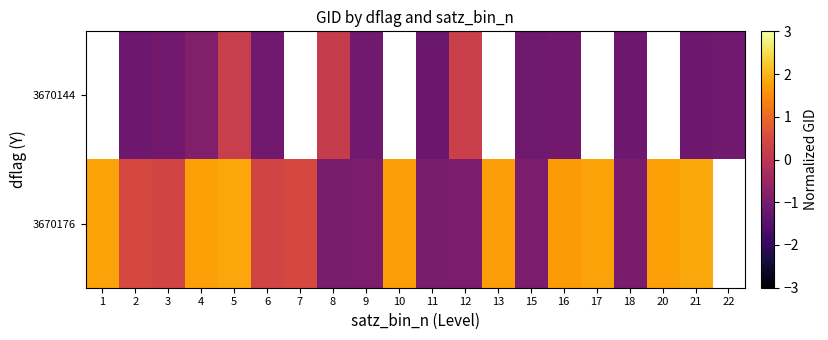

At which category does the chart reach its peak across all series?

21